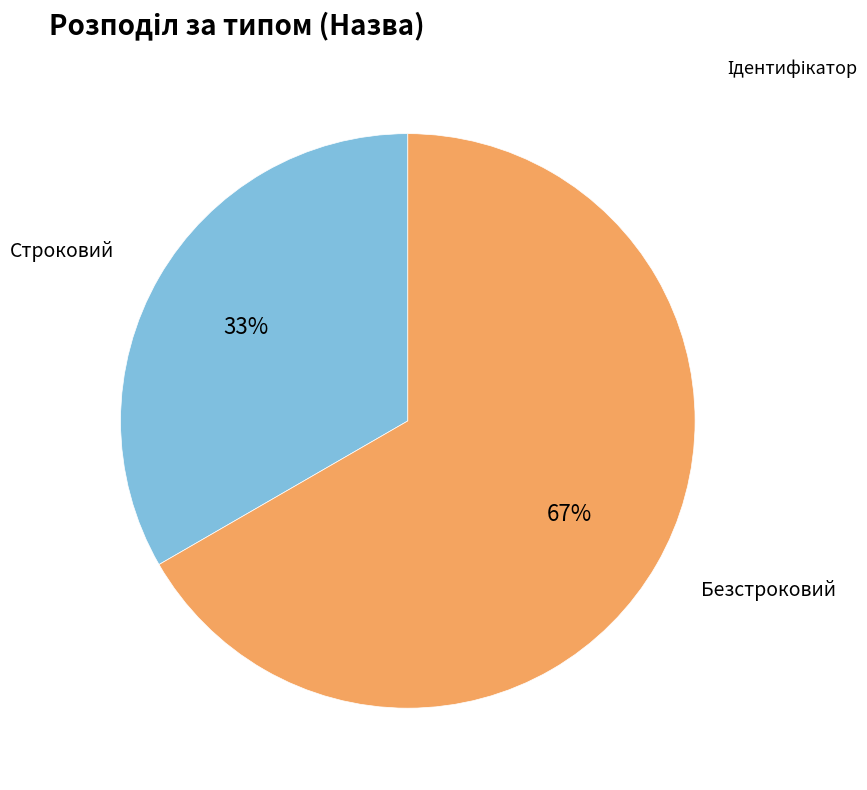

To the nearest percent, what is the average slice percentage?

50%